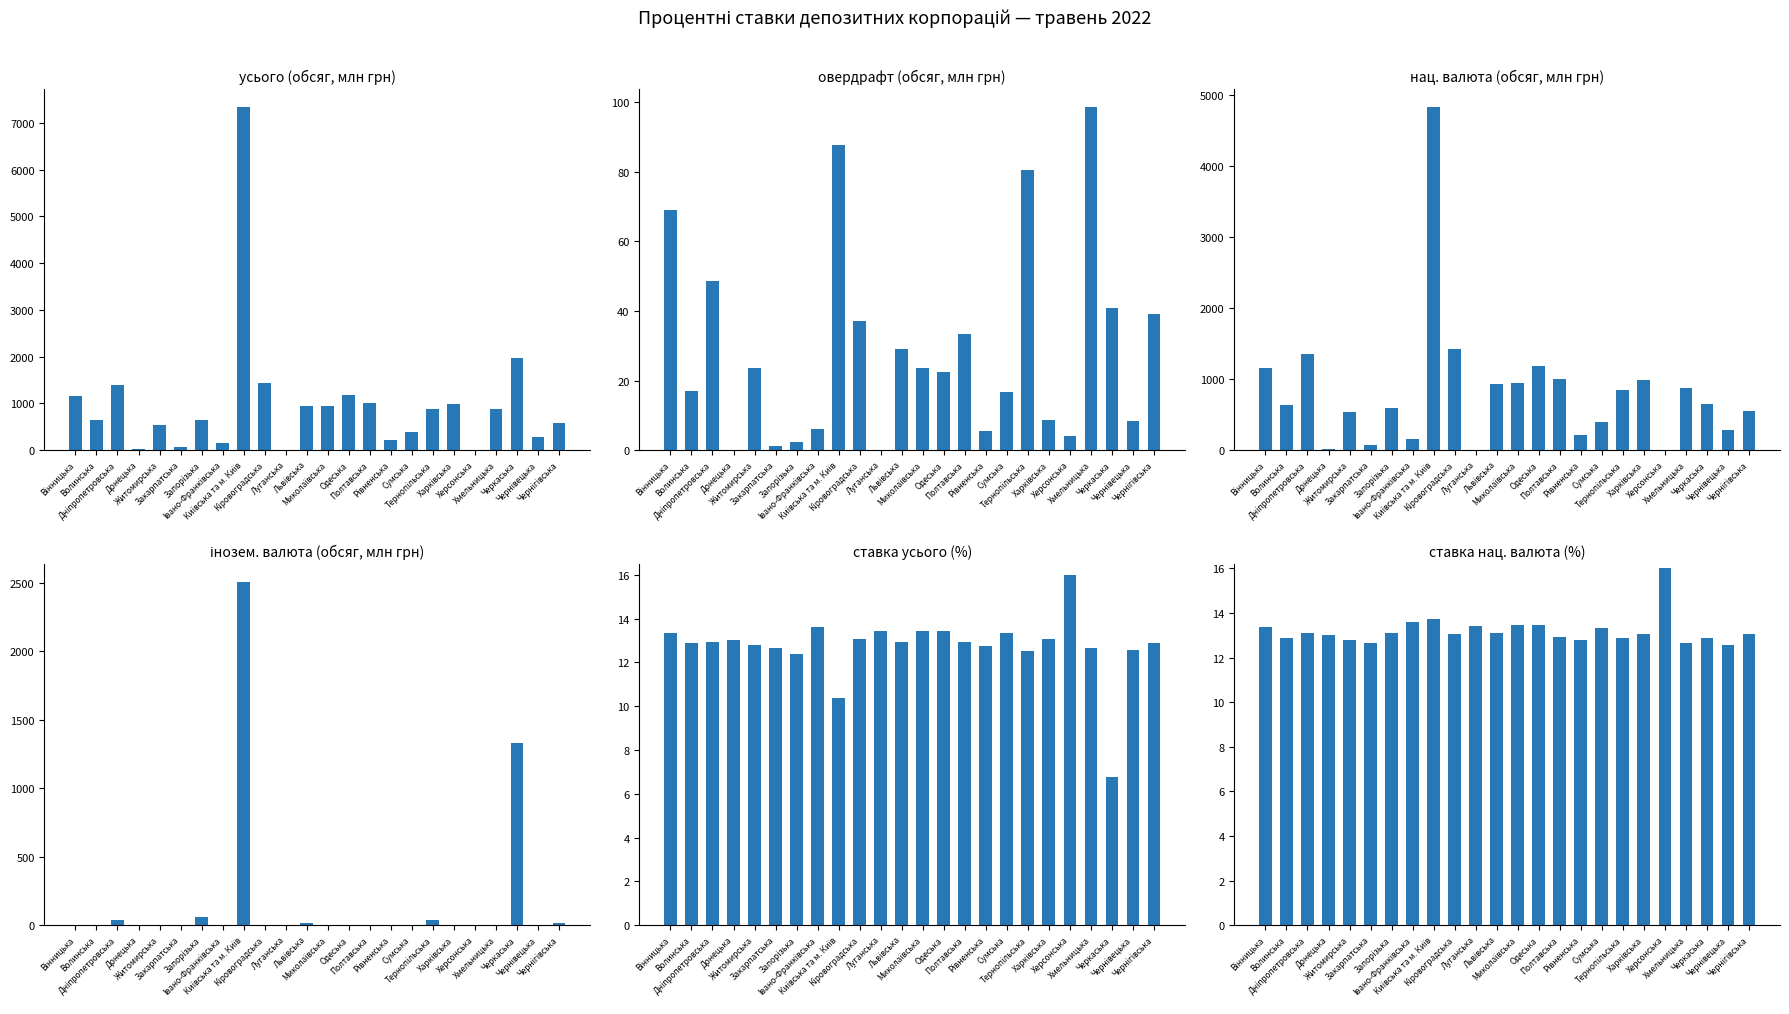

What is the total value across all series at Хмельницька?

1869.4